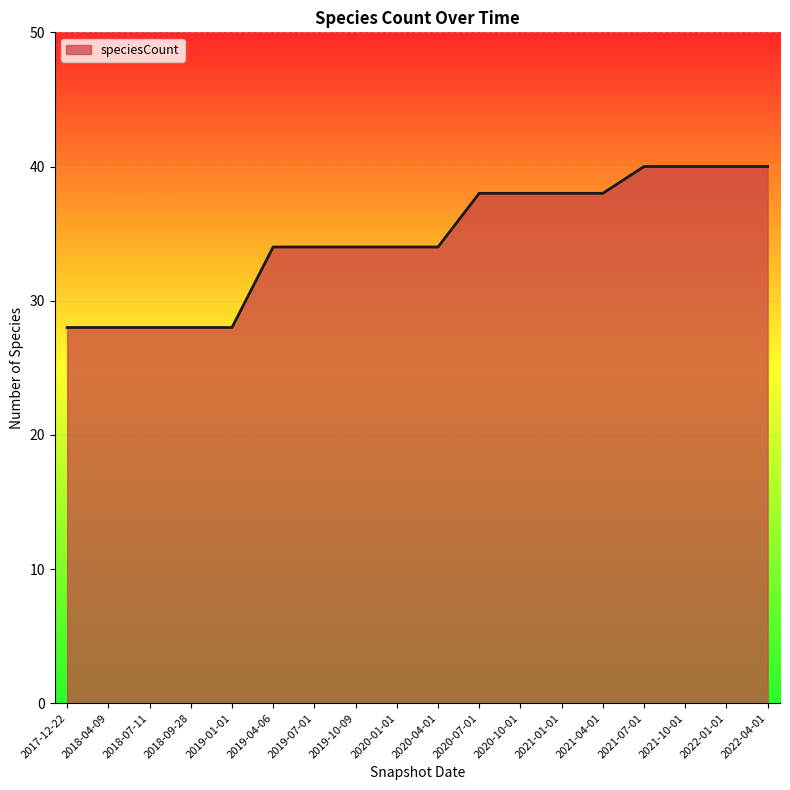

Reading left to right, transcribe all the data shown in this chart.

28	28	28	28	28	34	34	34	34	34	38	38	38	38	40	40	40	40